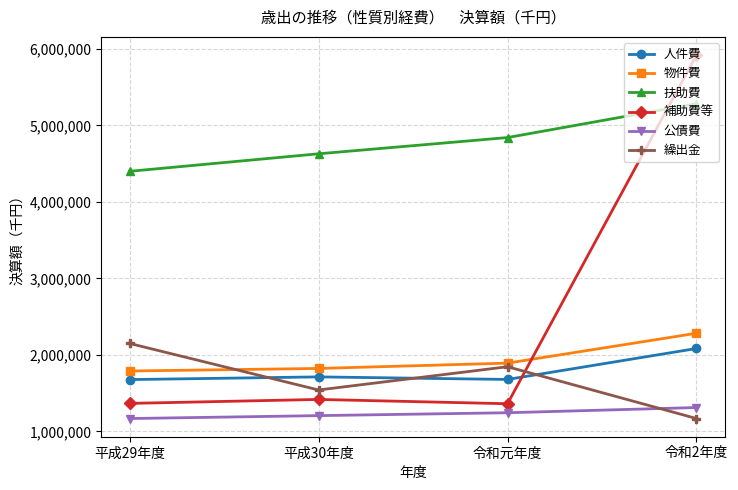

How many values in the 物件費 series are below 1893454?

2